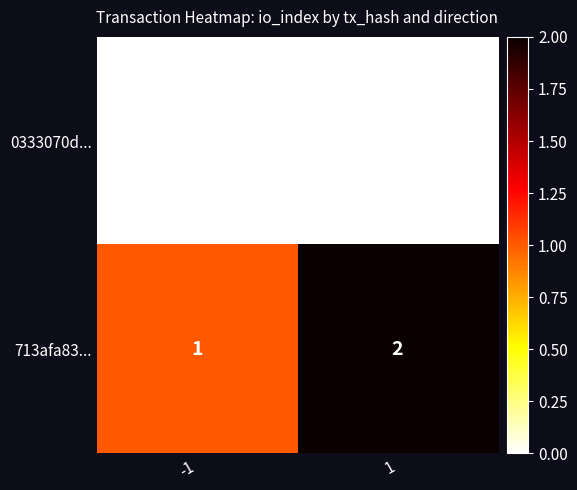

Count the number of categories in the chart.

2